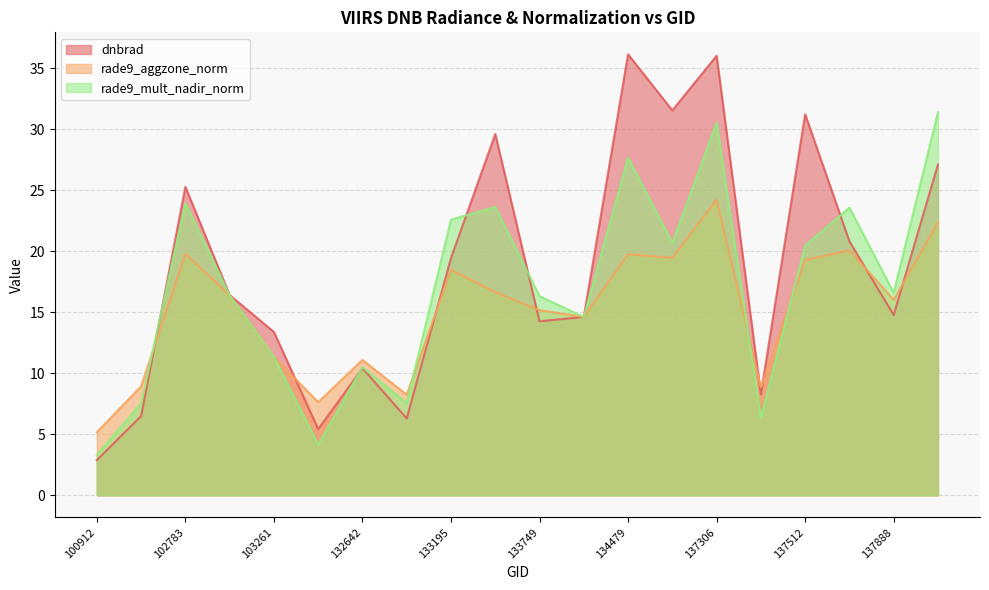

Between 103380 and 134492, which series saw the biggest shift?

dnbrad